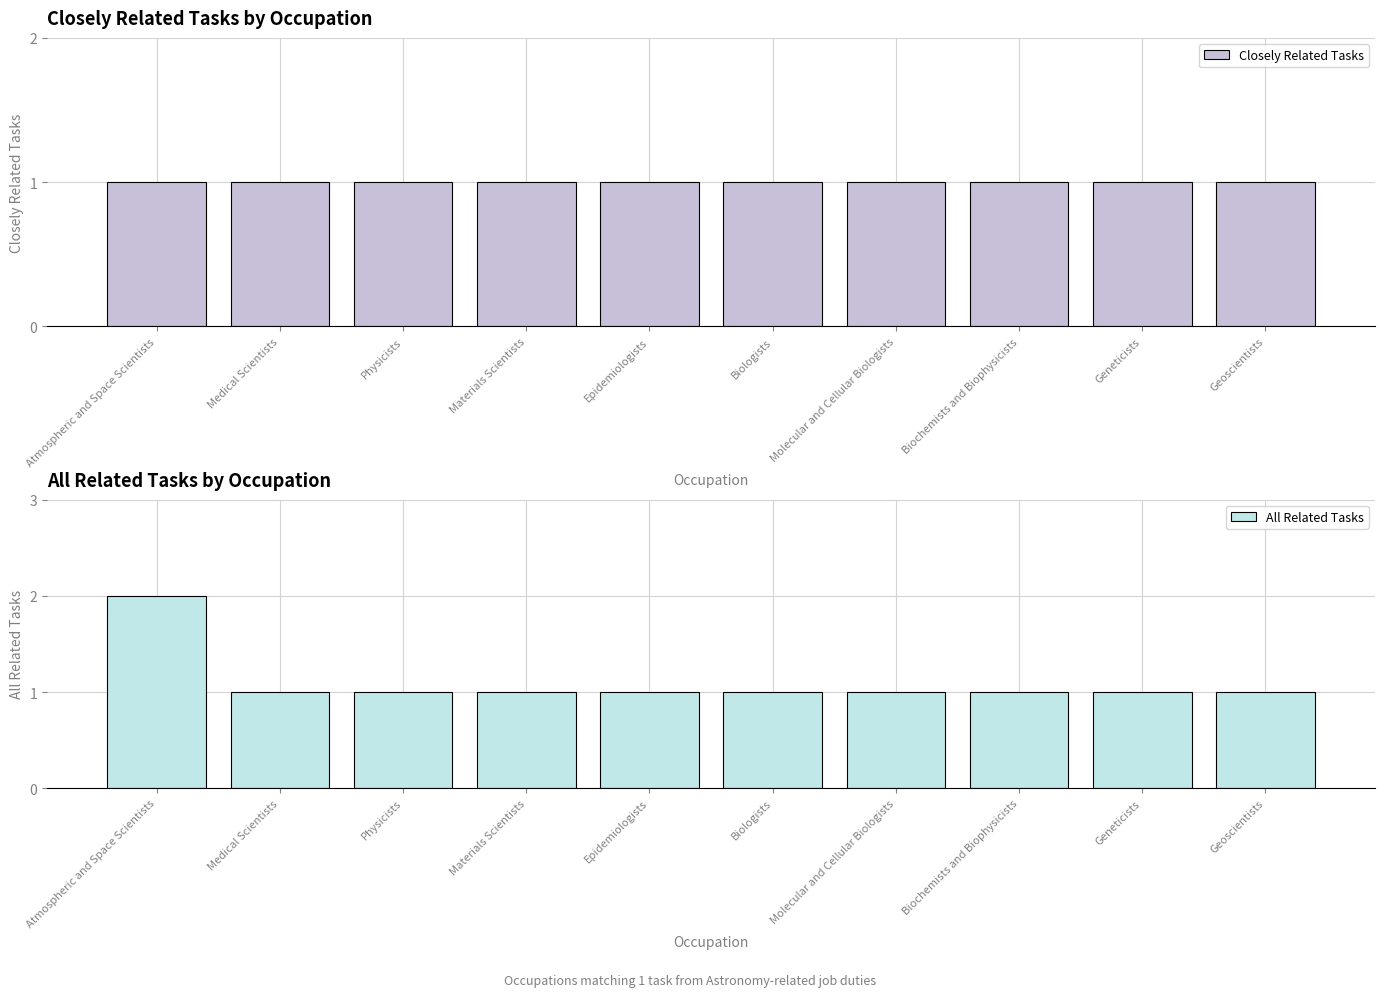

Which series has the largest range (max minus min)?

All Related Tasks